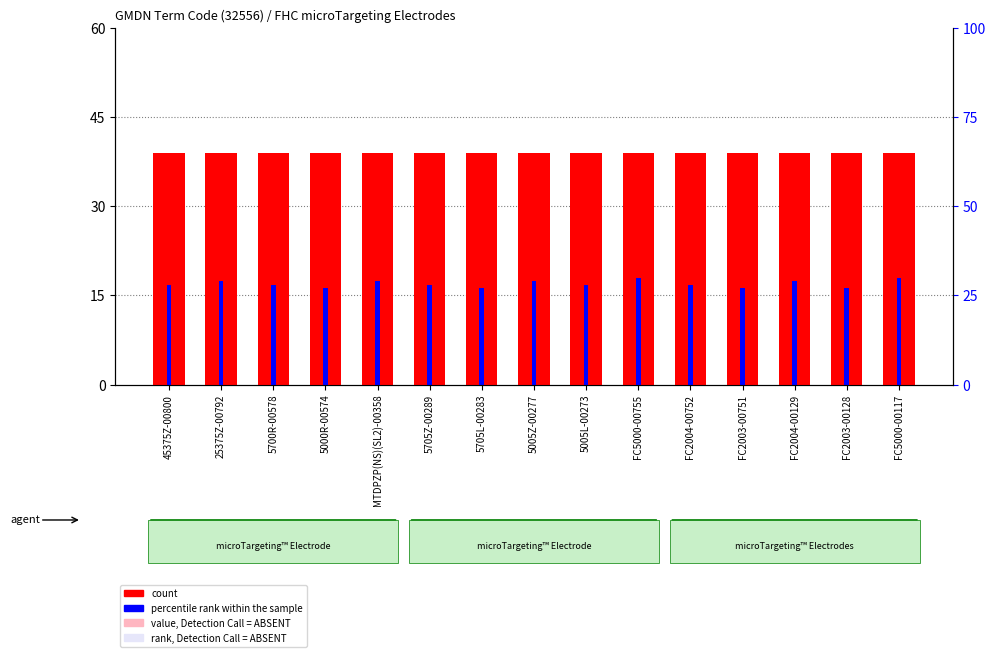

What is the lowest value of the count series?

39.1